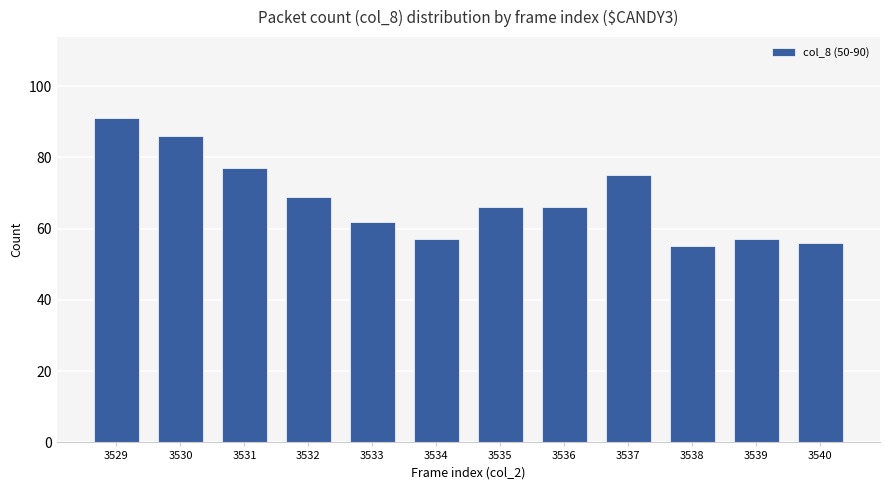

Reading right to left, what are all the values shown in this chart?

56	57	55	75	66	66	57	62	69	77	86	91